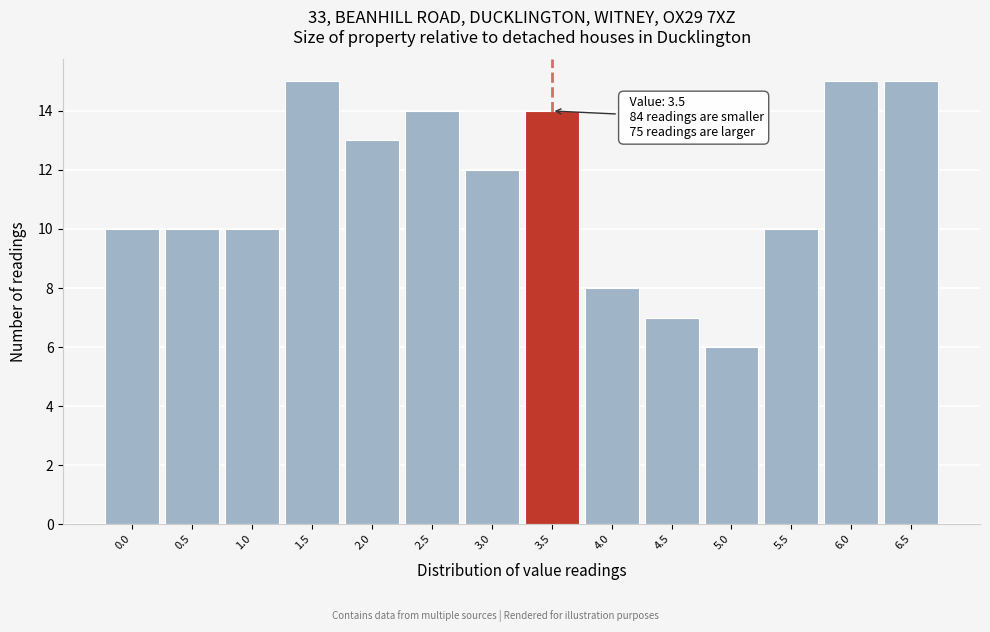

Reading left to right, list all the values displayed in this chart.

10	10	10	15	13	14	12	14	8	7	6	10	15	15